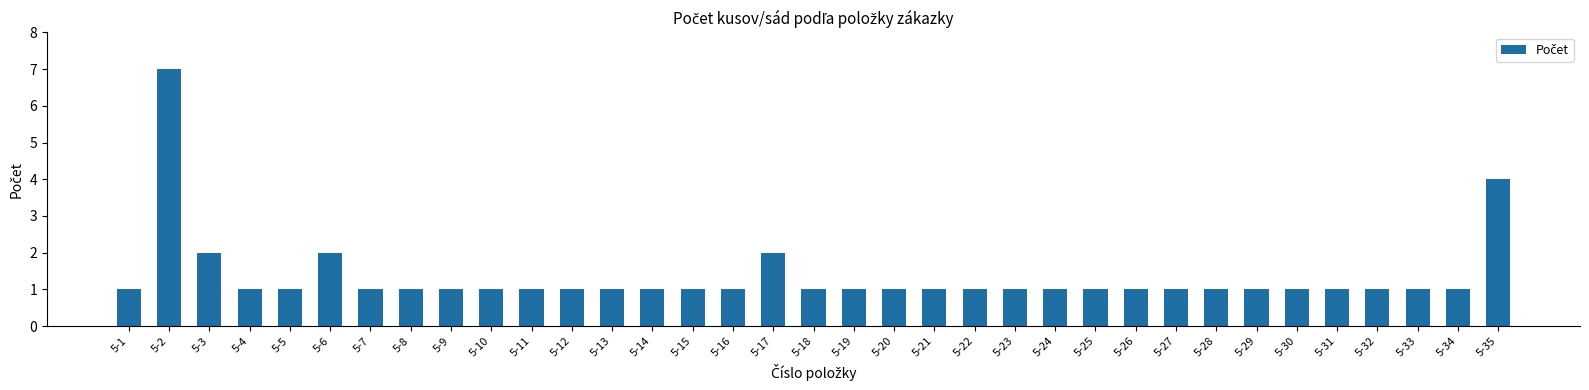

Where is the data nearest to the value 4?

5-35